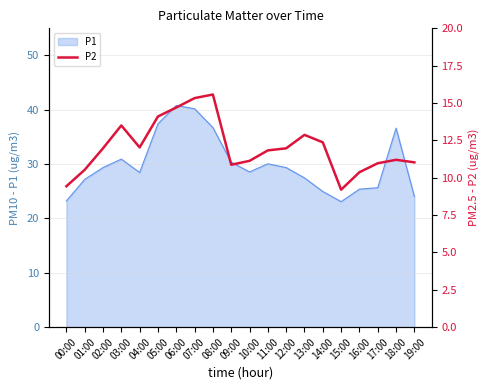

Which label corresponds to the smallest value in the chart?

15:00